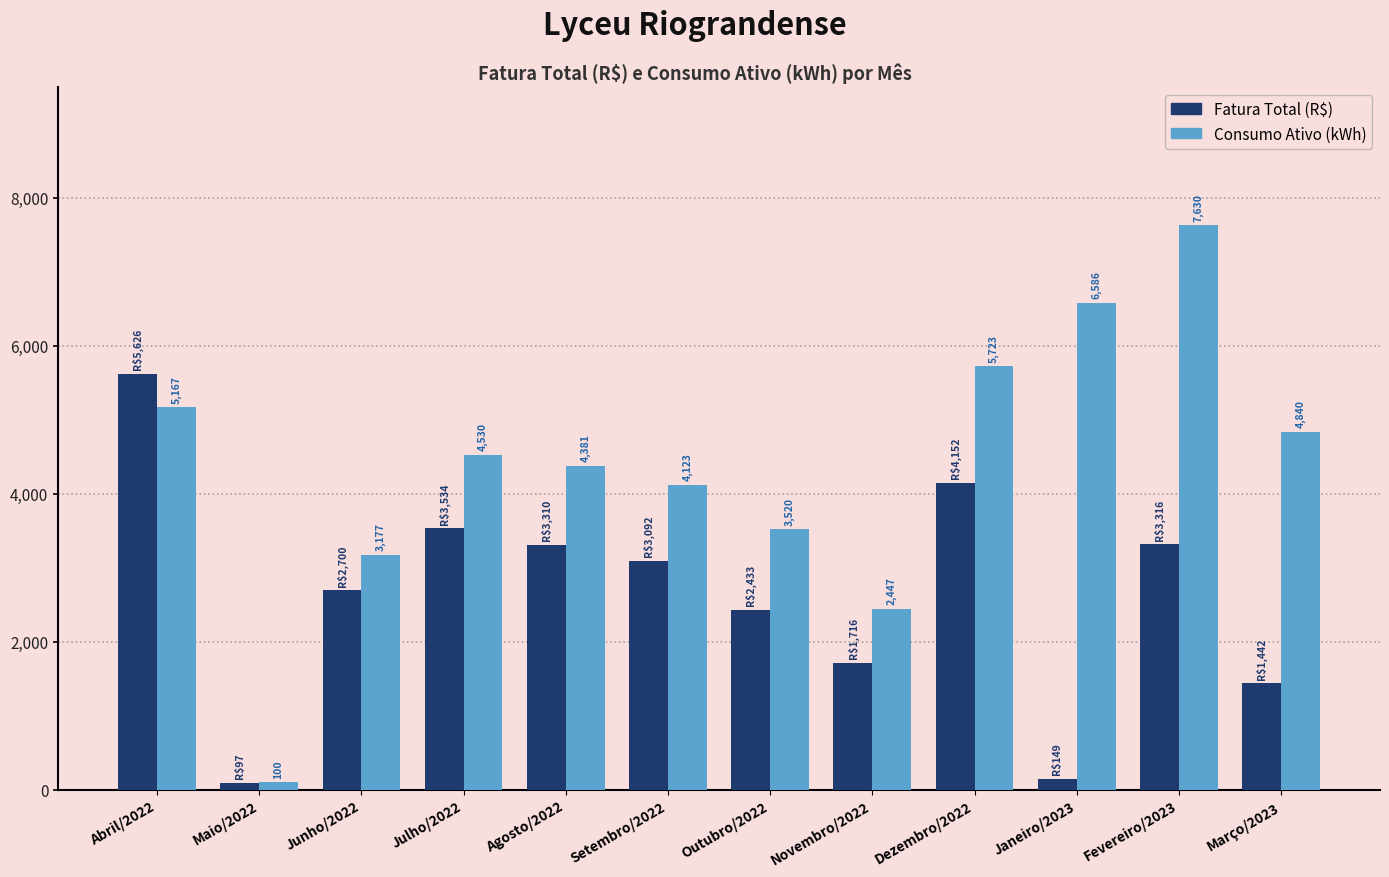

What is the difference between the highest and lowest values at Novembro/2022?

730.9